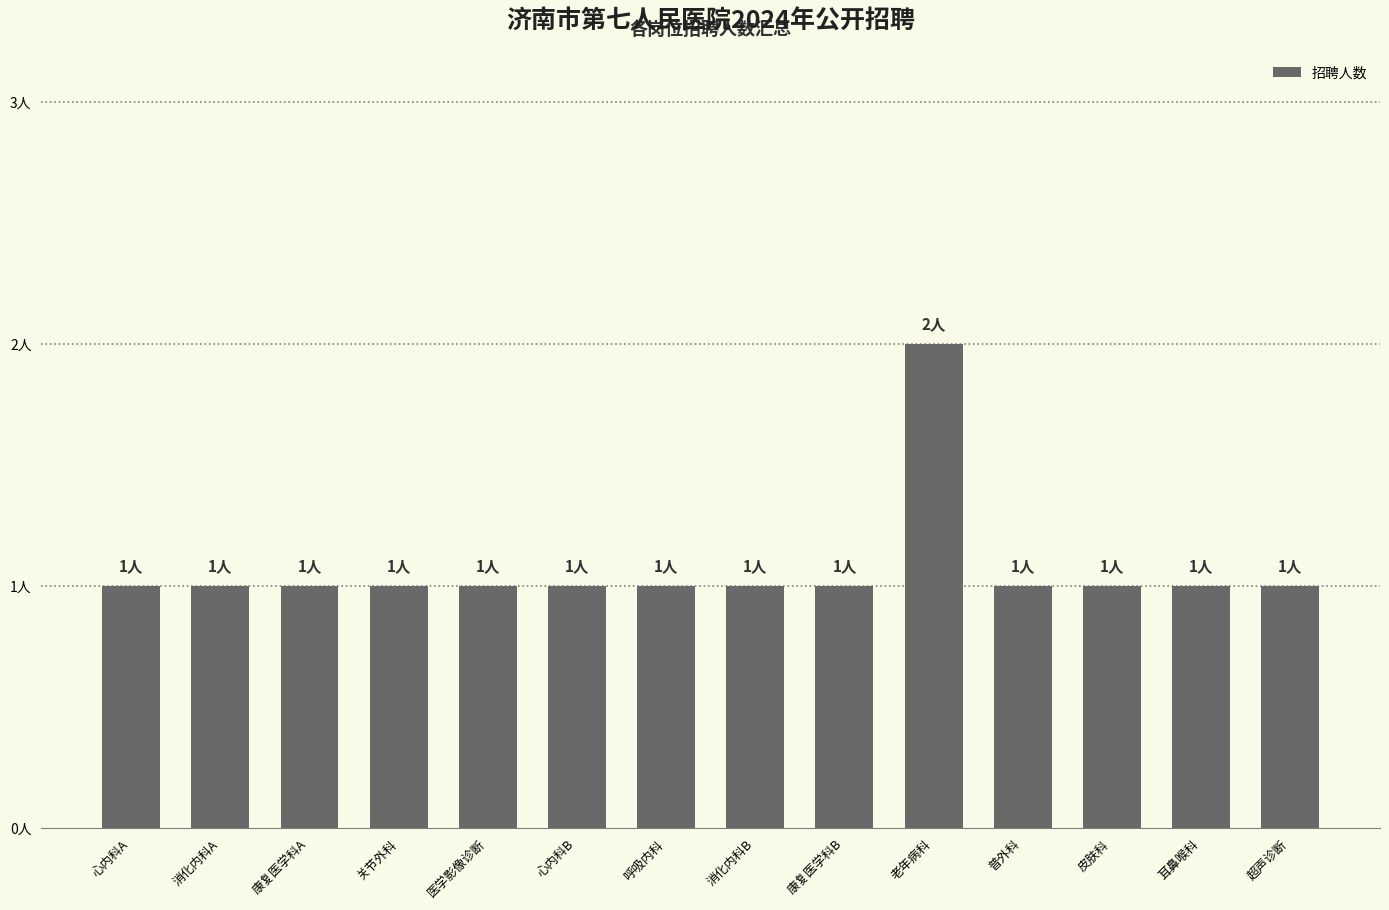

Rank the categories by value from highest to lowest.

老年病科, 心内科A, 消化内科A, 康复医学科A, 关节外科, 医学影像诊断, 心内科B, 呼吸内科, 消化内科B, 康复医学科B, 普外科, 皮肤科, 耳鼻喉科, 超声诊断